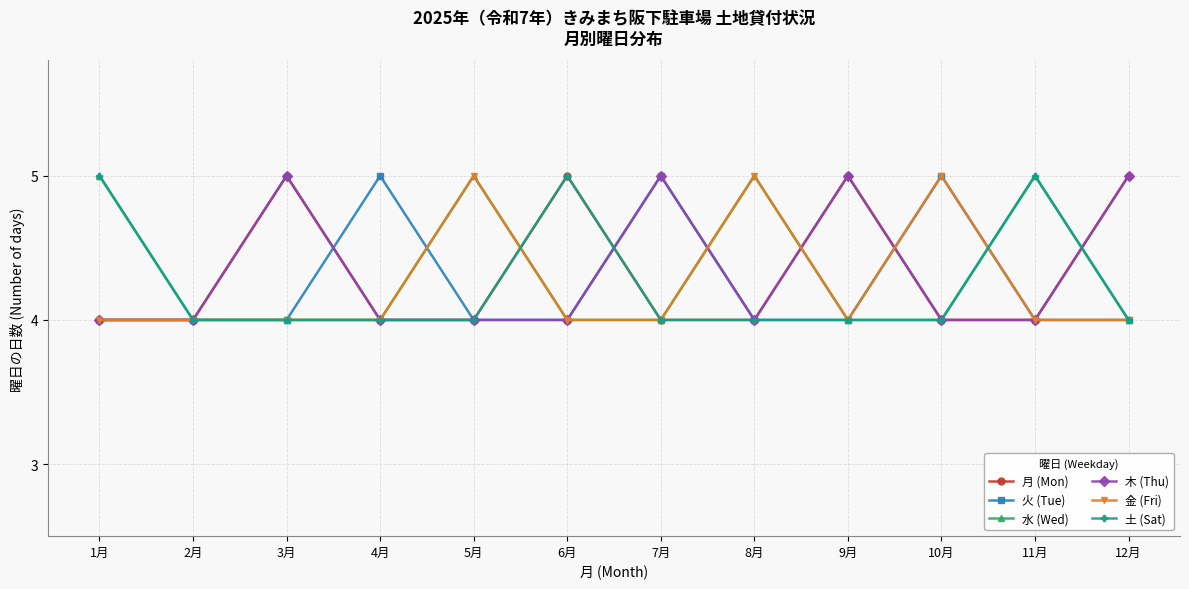

What is the label of the 5th point from the left?

5月